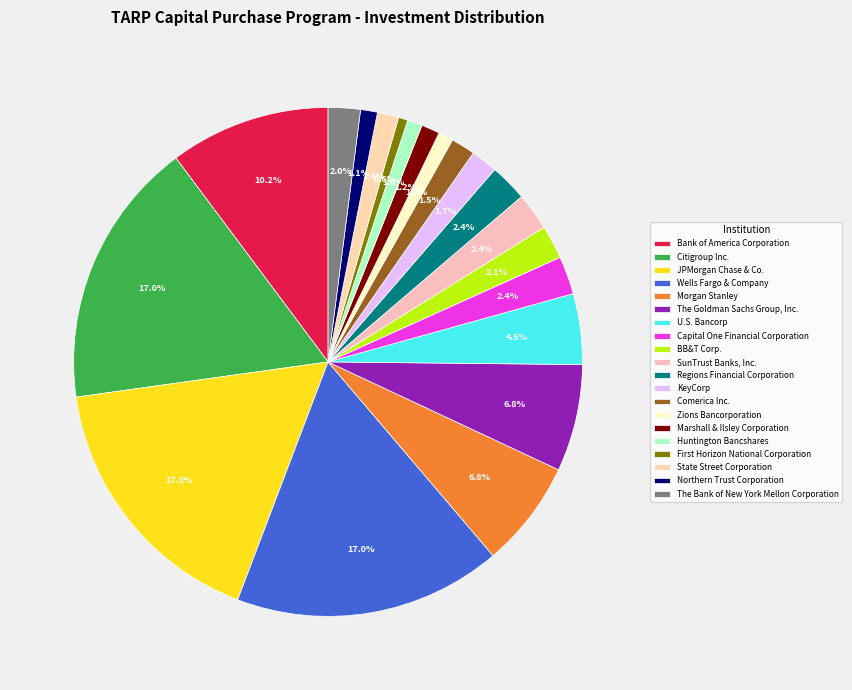

Is there a majority slice in this chart?

No